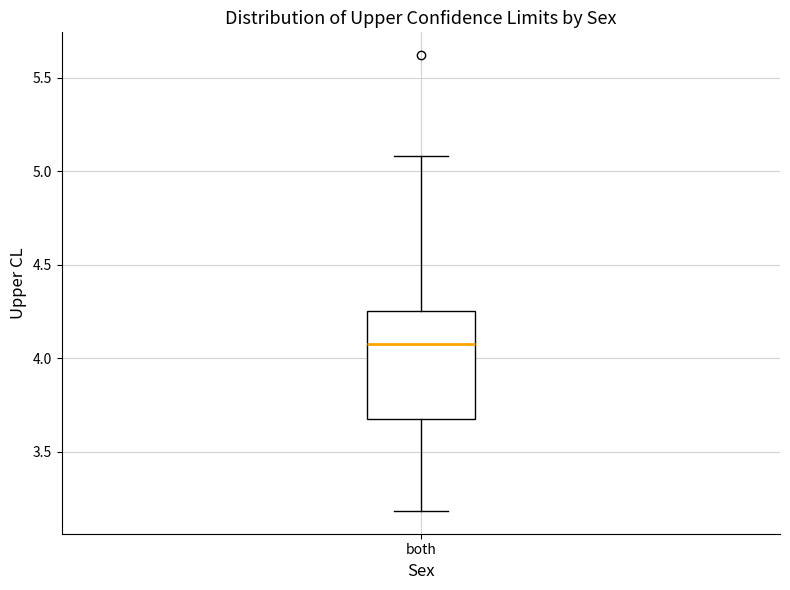

Where does the lower whisker of the box for both end on the y-axis? The values are not printed on the chart, so give them approximately, as read against the axis.

3.20